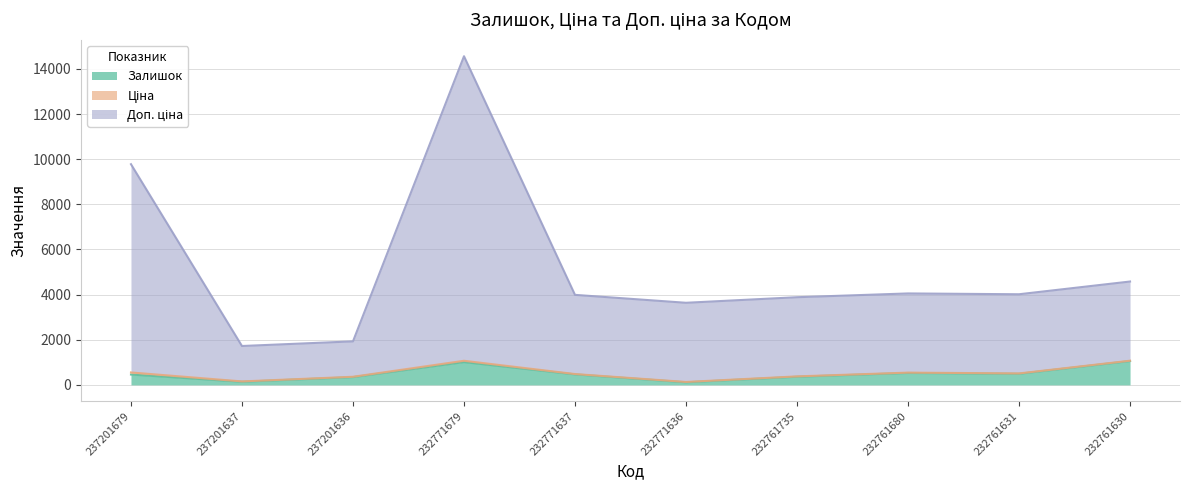

How many values in the Доп. ціна series are below 4015?

5